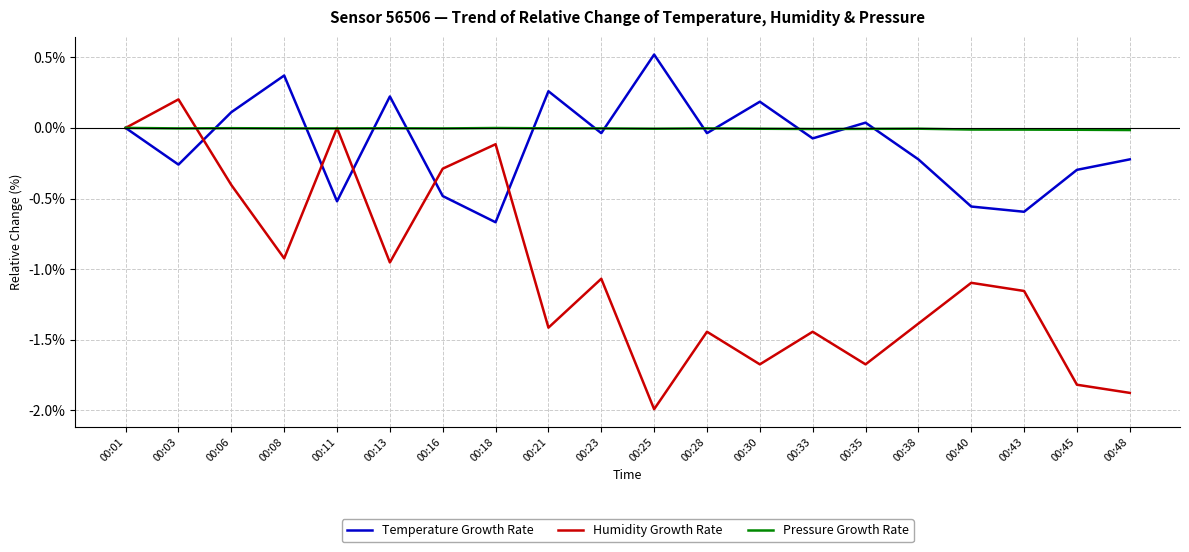

The value of Temperature Growth Rate at 00:30 is 0.1. True or false?

False